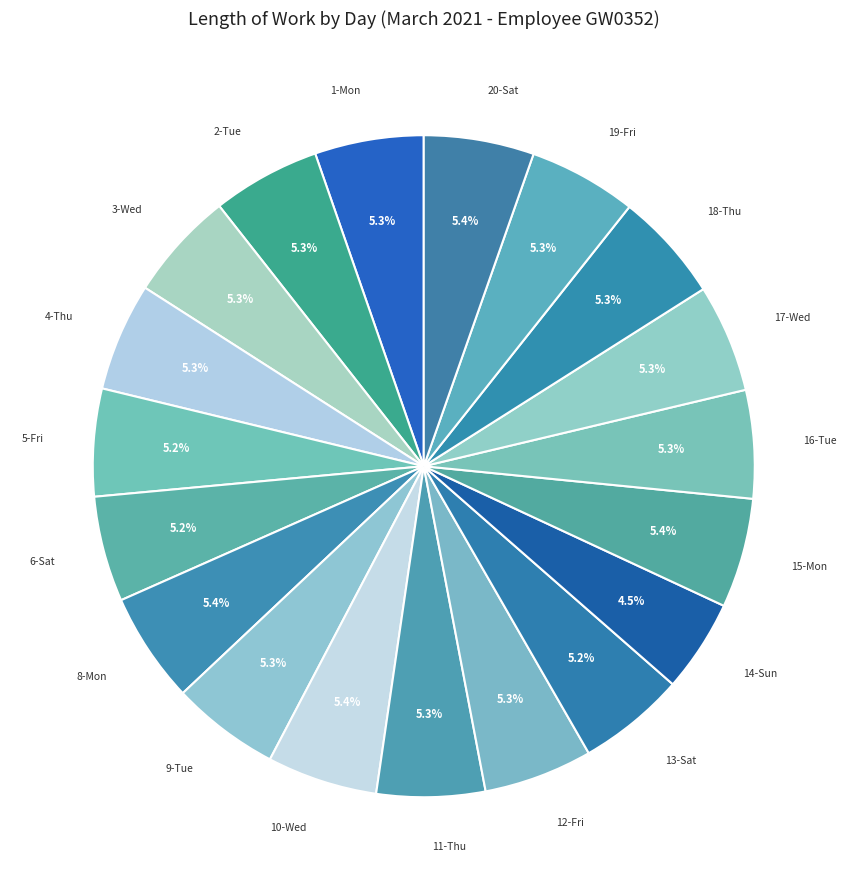

Count the number of slices in the pie.

19